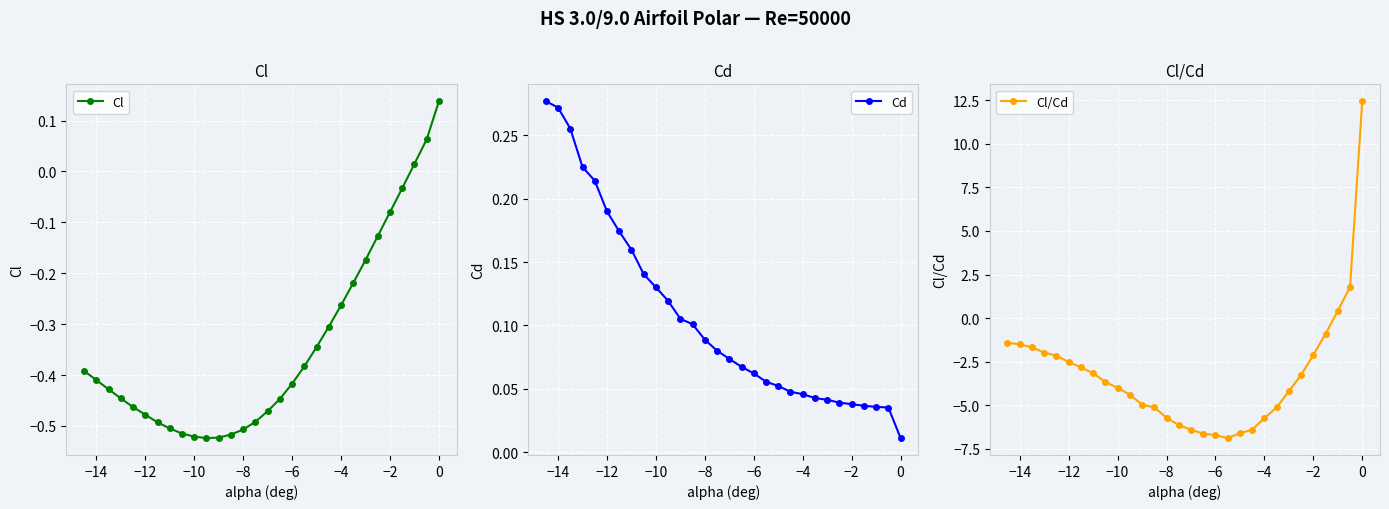

What is the minimum value for Cl/Cd?

-6.9